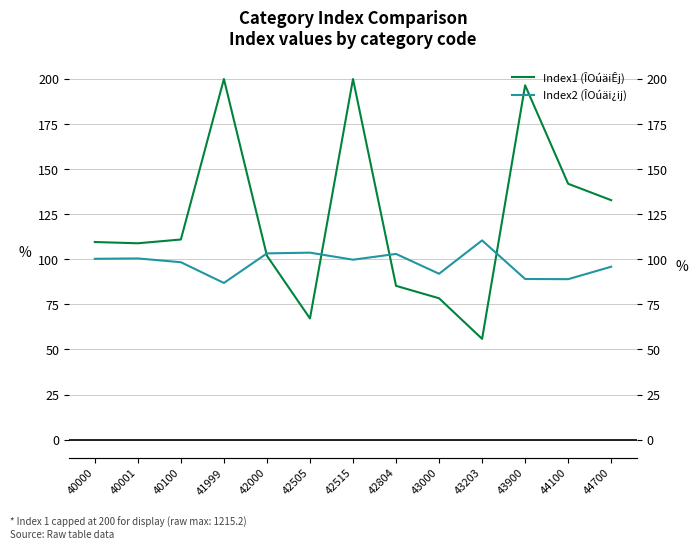

What is the value of the Index2 (ÎOúäi¿ij) point at the 11th from the left?

89.1